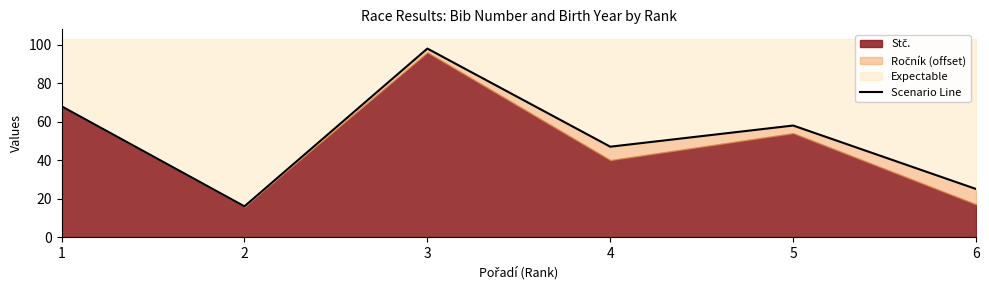

What is the minimum value shown in the chart?

16